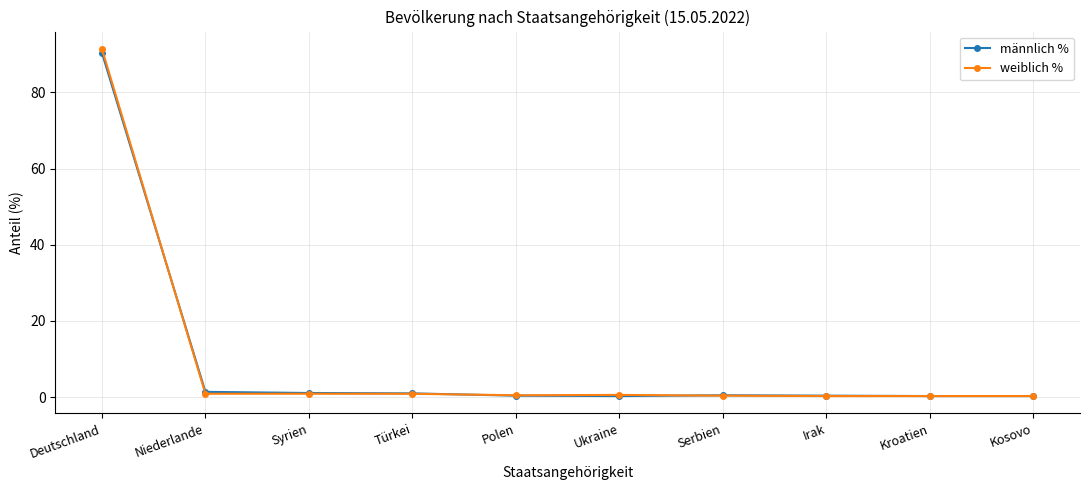

Is this an area chart (filled region under the line)?

No